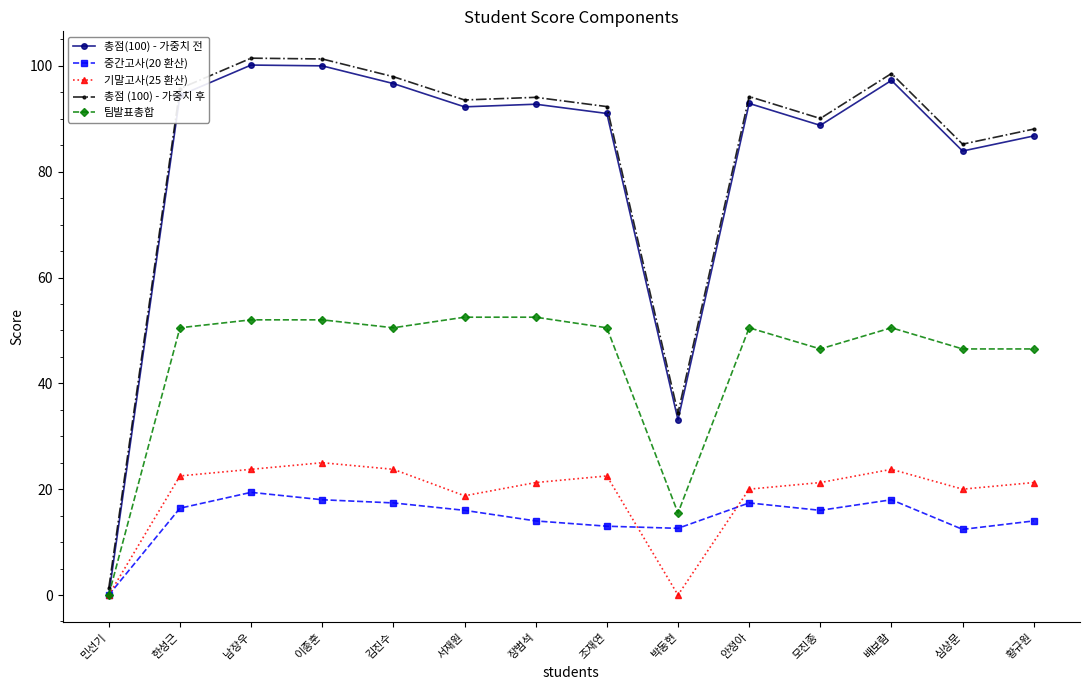

True or false: 기말고사(25 환산) has more than 0 interior local peaks.

True